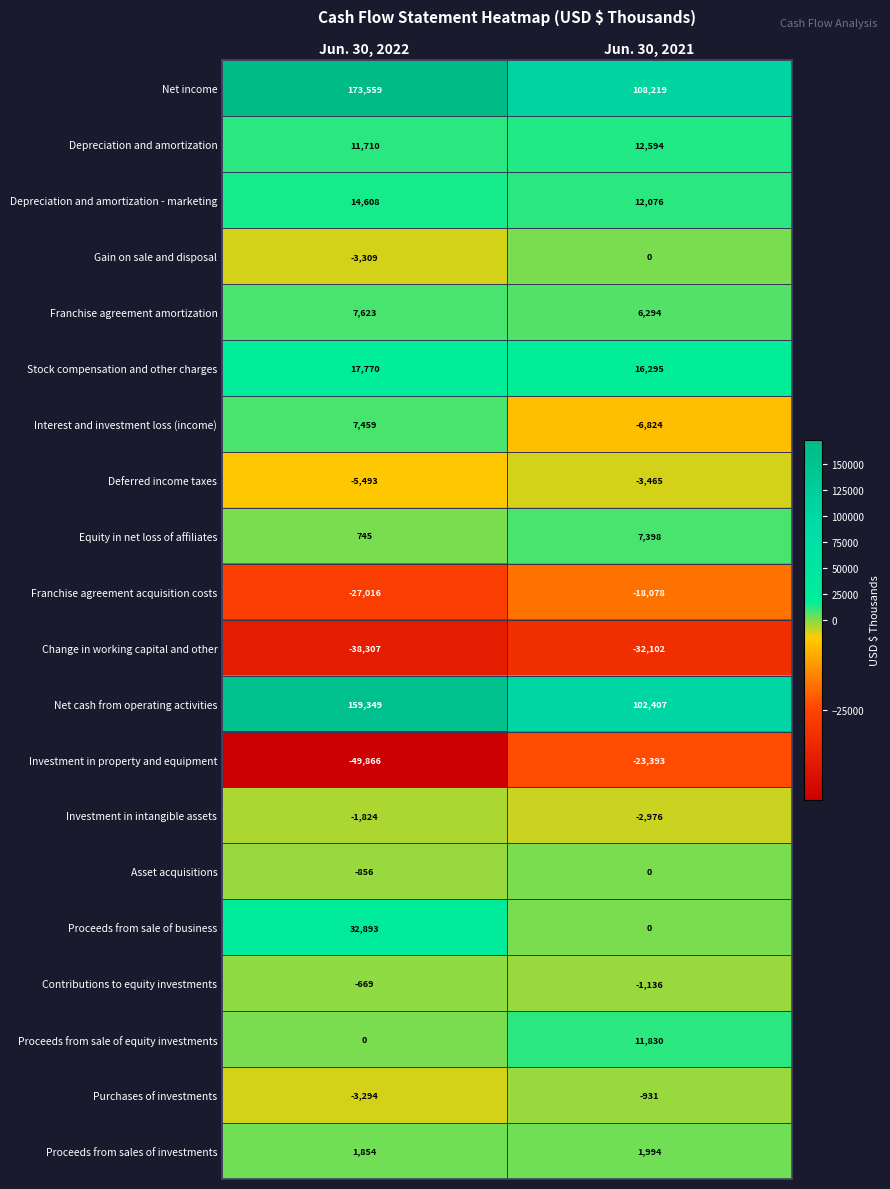

True or false: Proceeds from sale of equity investments has a value of -5105 at Jun. 30, 2022.

False